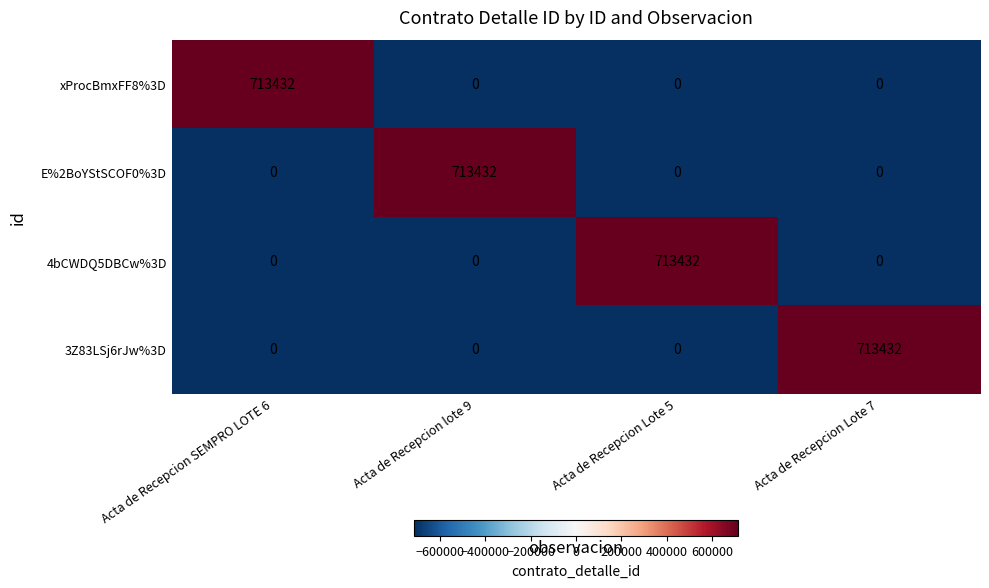

What is the approximate value of 3Z83LSj6rJw%3D at Acta de Recepcion Lote 7?

713432